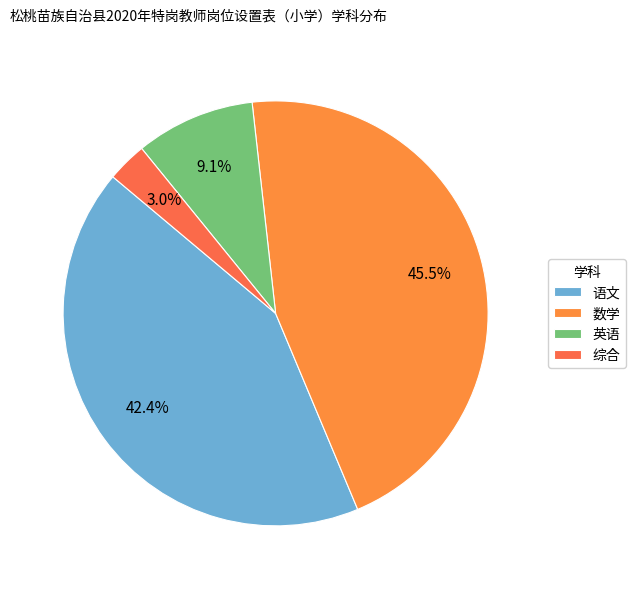

Rank the categories by value from lowest to highest.

综合, 英语, 语文, 数学